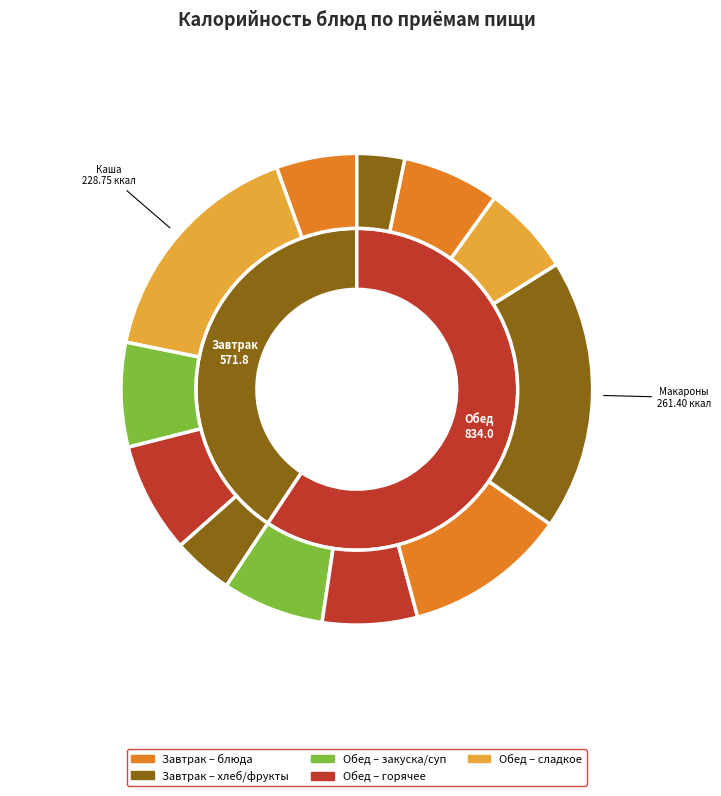

Do Кофейный напиток and Хлеб пшеничный (обед) together represent more than half of the pie?

No